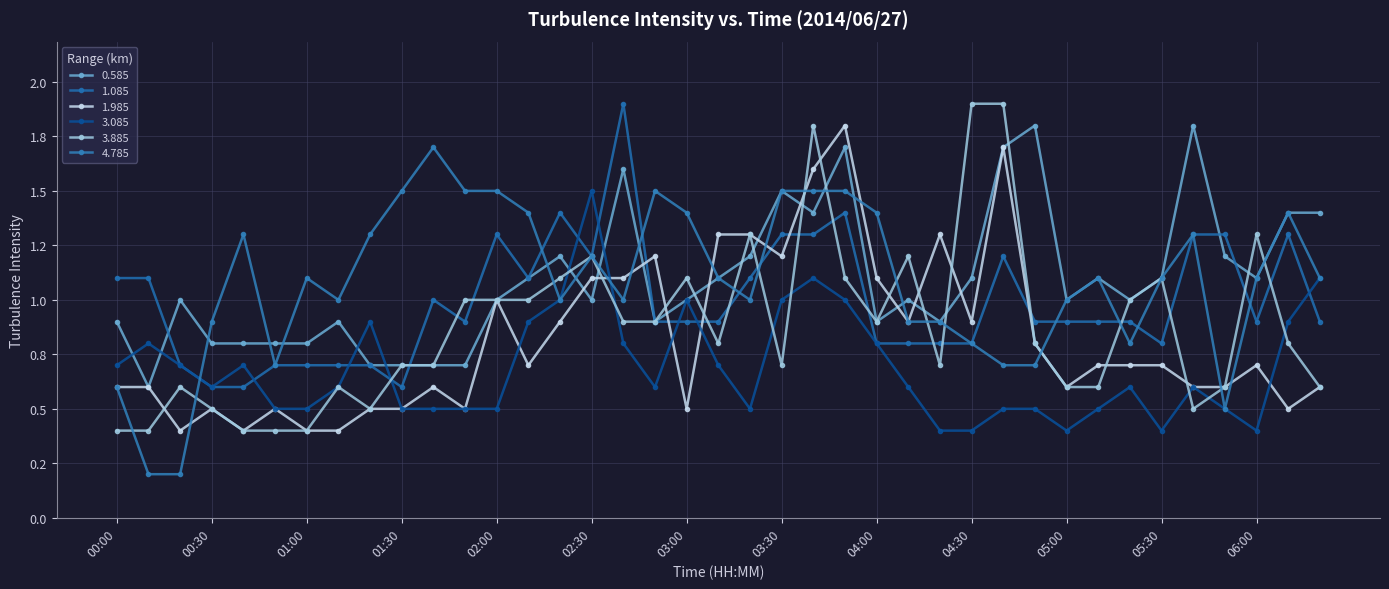

Reading right to left, extract all data points from this chart.

0.585: 06:20=1.4	06:10=1.4	06:00=1.1	05:50=1.2	05:40=1.8	05:30=1.1	05:20=1.0	05:10=1.1	05:00=1.0	04:50=1.8	04:40=1.7	04:30=1.1	04:20=0.9	04:10=1.0	04:00=0.9	03:50=1.7	03:40=1.4	03:30=1.5	03:20=1.2	03:10=1.1	03:00=1.0	02:50=0.9	02:40=1.6	02:30=1.0	02:20=1.2	02:10=1.1	02:00=1.0	01:50=0.7	01:40=0.7	01:30=0.7	01:20=0.7	01:10=0.9	01:00=0.8	00:50=0.8	00:40=0.8	00:30=0.8	00:20=1.0	00:10=0.6	00:00=0.9
1.085: 06:20=0.9	06:10=1.3	06:00=0.9	05:50=1.3	05:40=1.3	05:30=0.8	05:20=0.9	05:10=0.9	05:00=0.9	04:50=0.9	04:40=1.2	04:30=0.8	04:20=0.8	04:10=0.8	04:00=0.8	03:50=1.4	03:40=1.3	03:30=1.3	03:20=1.1	03:10=0.9	03:00=0.9	02:50=0.9	02:40=1.9	02:30=1.2	02:20=1.4	02:10=1.1	02:00=1.3	01:50=0.9	01:40=1.0	01:30=0.6	01:20=0.7	01:10=0.7	01:00=0.7	00:50=0.7	00:40=0.6	00:30=0.6	00:20=0.7	00:10=1.1	00:00=1.1
1.985: 06:20=0.6	06:10=0.5	06:00=0.7	05:50=0.6	05:40=0.6	05:30=0.7	05:20=0.7	05:10=0.7	05:00=0.6	04:50=0.8	04:40=1.7	04:30=0.9	04:20=1.3	04:10=0.9	04:00=1.1	03:50=1.8	03:40=1.6	03:30=1.2	03:20=1.3	03:10=1.3	03:00=0.5	02:50=1.2	02:40=1.1	02:30=1.1	02:20=0.9	02:10=0.7	02:00=1.0	01:50=0.5	01:40=0.6	01:30=0.5	01:20=0.5	01:10=0.4	01:00=0.4	00:50=0.5	00:40=0.4	00:30=0.5	00:20=0.4	00:10=0.6	00:00=0.6
3.085: 06:20=1.1	06:10=0.9	06:00=0.4	05:50=0.5	05:40=0.6	05:30=0.4	05:20=0.6	05:10=0.5	05:00=0.4	04:50=0.5	04:40=0.5	04:30=0.4	04:20=0.4	04:10=0.6	04:00=0.8	03:50=1.0	03:40=1.1	03:30=1.0	03:20=0.5	03:10=0.7	03:00=1.0	02:50=0.6	02:40=0.8	02:30=1.5	02:20=1.0	02:10=0.9	02:00=0.5	01:50=0.5	01:40=0.5	01:30=0.5	01:20=0.9	01:10=0.6	01:00=0.5	00:50=0.5	00:40=0.7	00:30=0.6	00:20=0.7	00:10=0.8	00:00=0.7
3.885: 06:20=0.6	06:10=0.8	06:00=1.3	05:50=0.6	05:40=0.5	05:30=1.1	05:20=1.0	05:10=0.6	05:00=0.6	04:50=0.8	04:40=1.9	04:30=1.9	04:20=0.7	04:10=1.2	04:00=0.9	03:50=1.1	03:40=1.8	03:30=0.7	03:20=1.3	03:10=0.8	03:00=1.1	02:50=0.9	02:40=0.9	02:30=1.2	02:20=1.1	02:10=1.0	02:00=1.0	01:50=1.0	01:40=0.7	01:30=0.7	01:20=0.5	01:10=0.6	01:00=0.4	00:50=0.4	00:40=0.4	00:30=0.5	00:20=0.6	00:10=0.4	00:00=0.4
4.785: 06:20=1.1	06:10=1.4	06:00=1.1	05:50=0.5	05:40=1.3	05:30=1.1	05:20=0.8	05:10=1.1	05:00=1.0	04:50=0.7	04:40=0.7	04:30=0.8	04:20=0.9	04:10=0.9	04:00=1.4	03:50=1.5	03:40=1.5	03:30=1.5	03:20=1.0	03:10=1.1	03:00=1.4	02:50=1.5	02:40=1.0	02:30=1.2	02:20=1.0	02:10=1.4	02:00=1.5	01:50=1.5	01:40=1.7	01:30=1.5	01:20=1.3	01:10=1.0	01:00=1.1	00:50=0.7	00:40=1.3	00:30=0.9	00:20=0.2	00:10=0.2	00:00=0.6